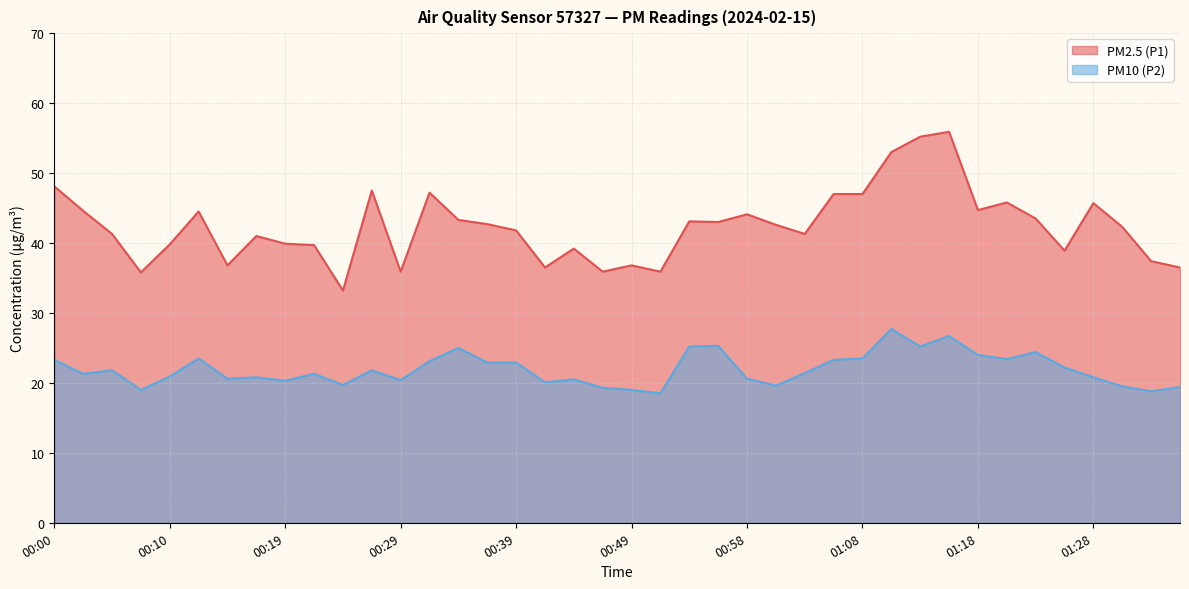

True or false: PM10 (P2) has a value of 7.0 at 00:02.

False